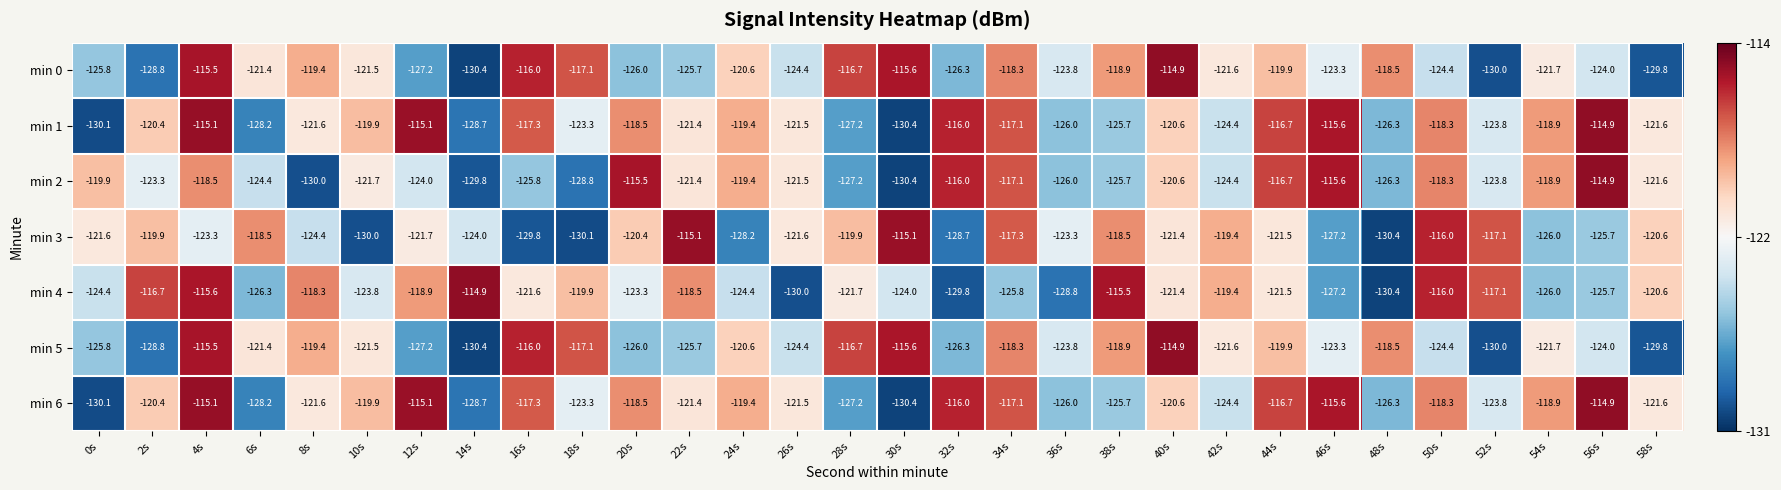

The value of min 2 at 10s is -201.2. True or false?

False